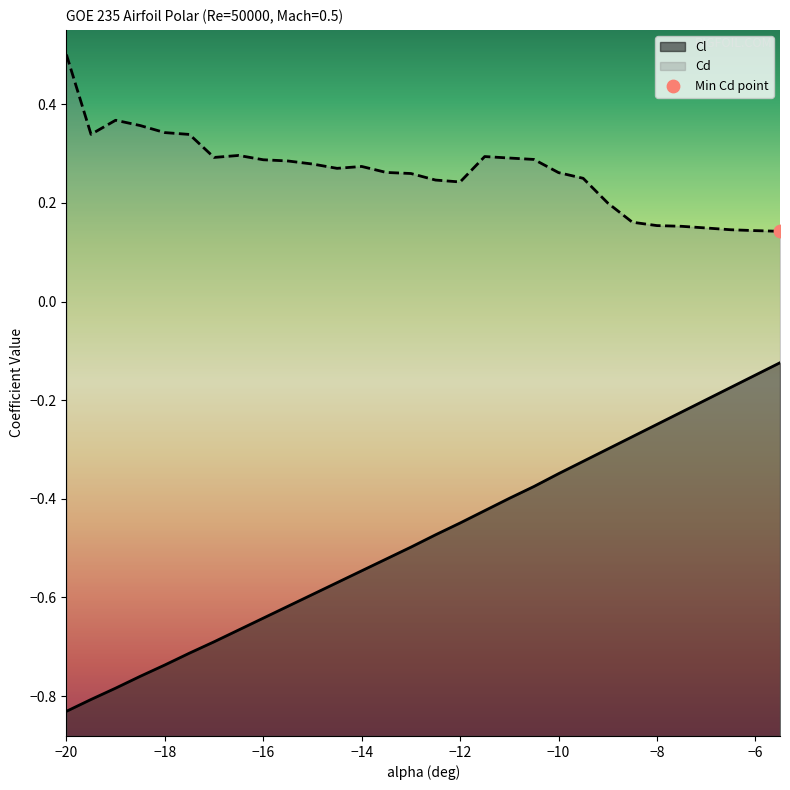

Which series contains the highest Y value?

Cd